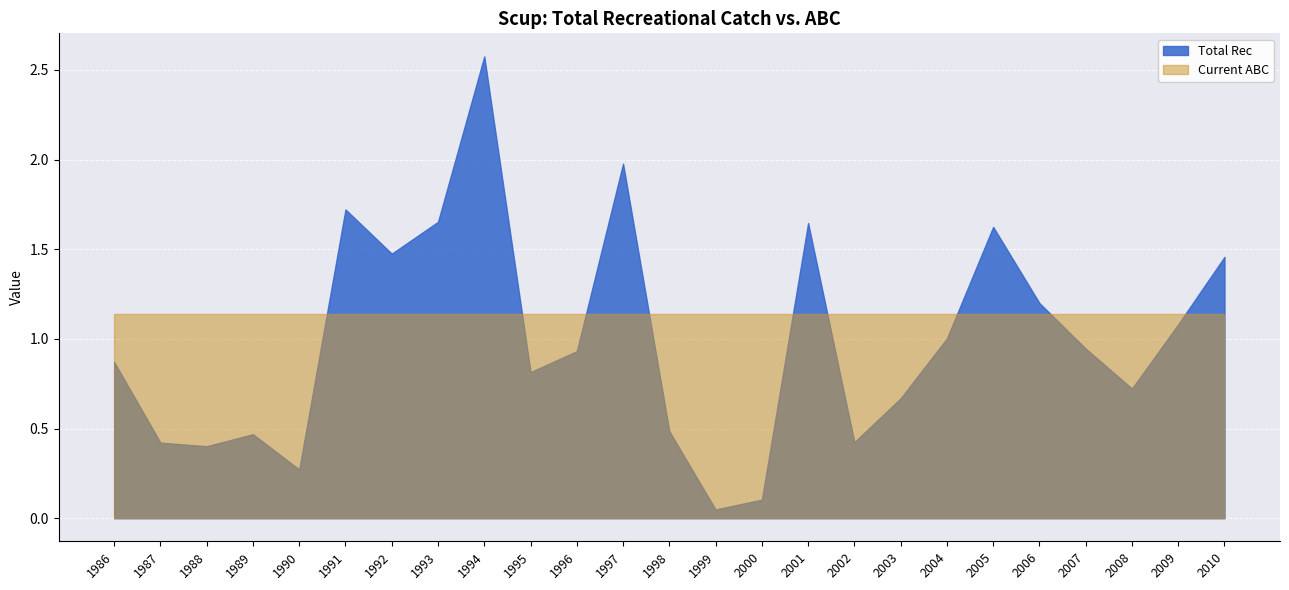

What is the average value of the Current ABC series?

1.1